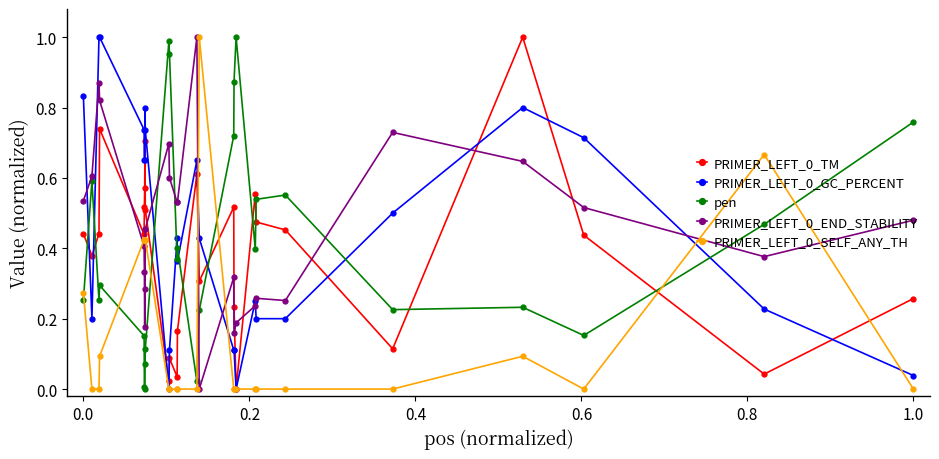

True or false: pen and PRIMER_LEFT_0_GC_PERCENT intersect in this chart.

True